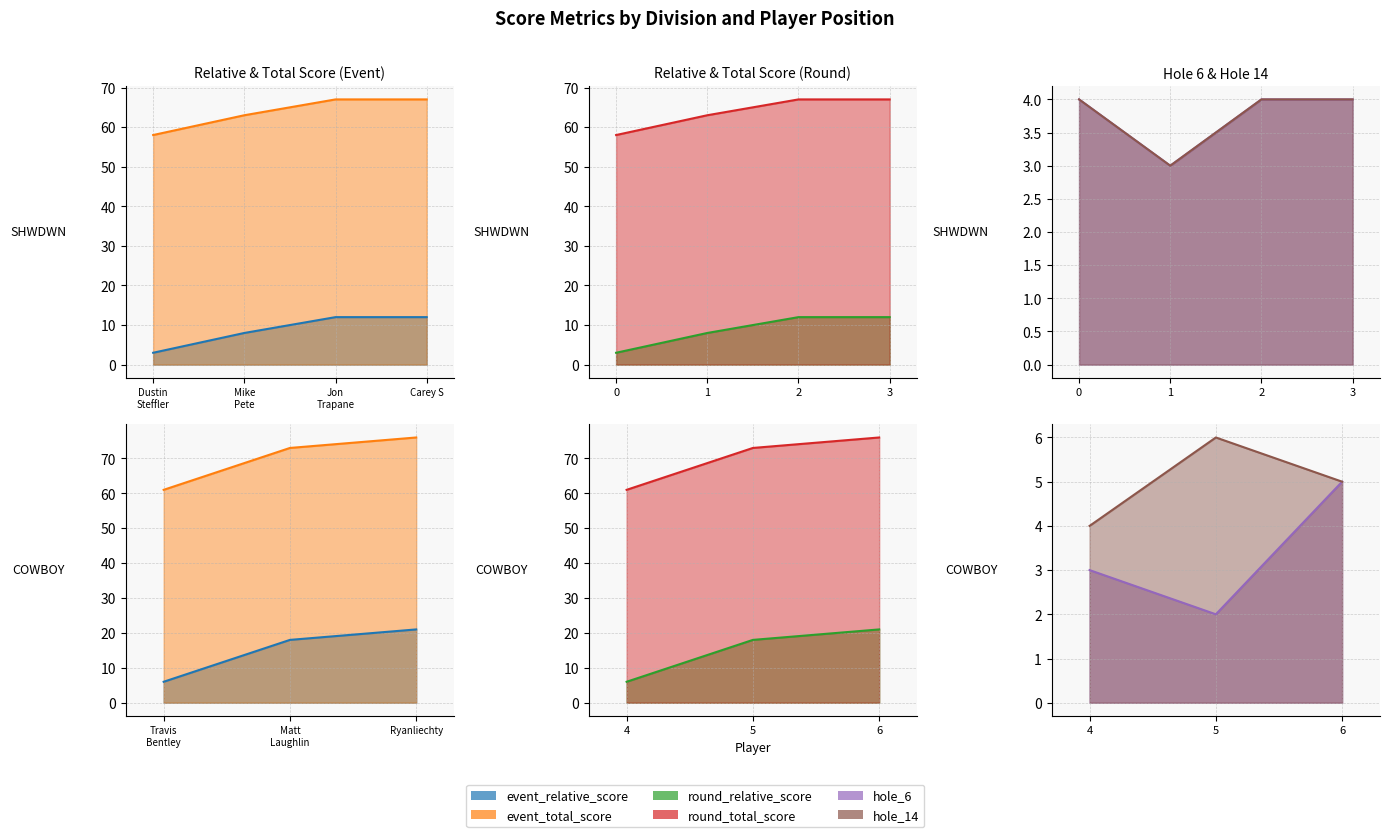

Is it true that hole_14 equals 4 at 3?

True